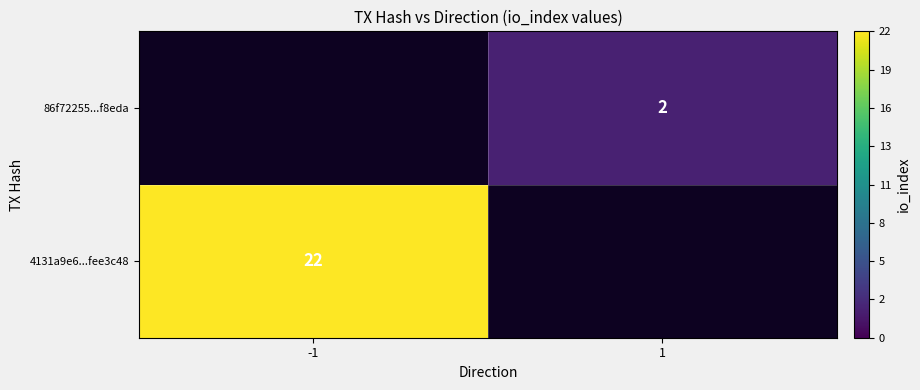

The 86f72255...f8eda series shows 1 at 1. True or false?

False